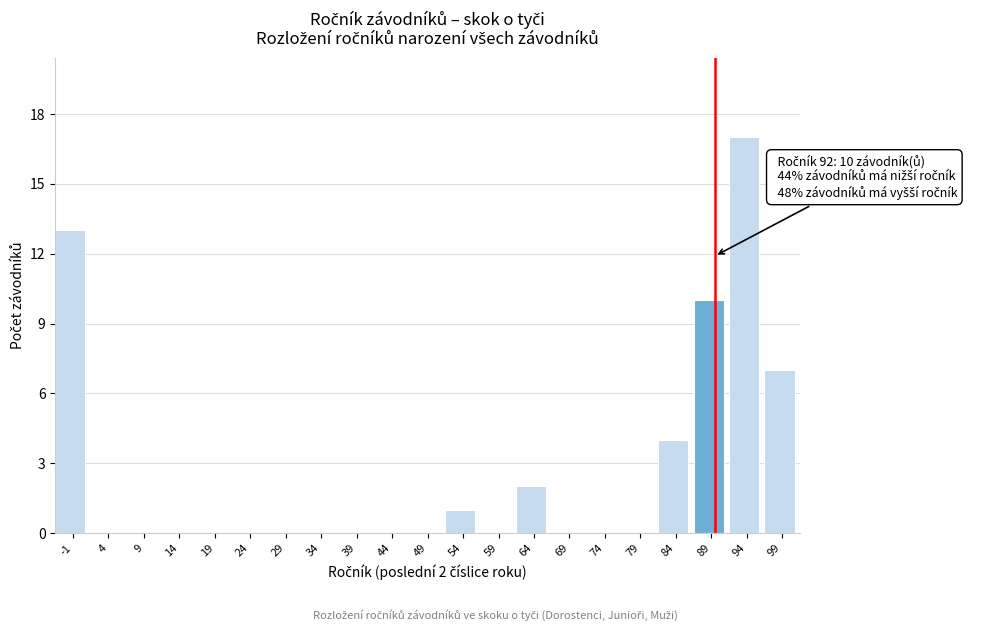

Reading left to right, what are all the values shown in this chart?

-1=13	4=0	9=0	14=0	19=0	24=0	29=0	34=0	39=0	44=0	49=0	54=1	59=0	64=2	69=0	74=0	79=0	84=4	89=10	94=17	99=7